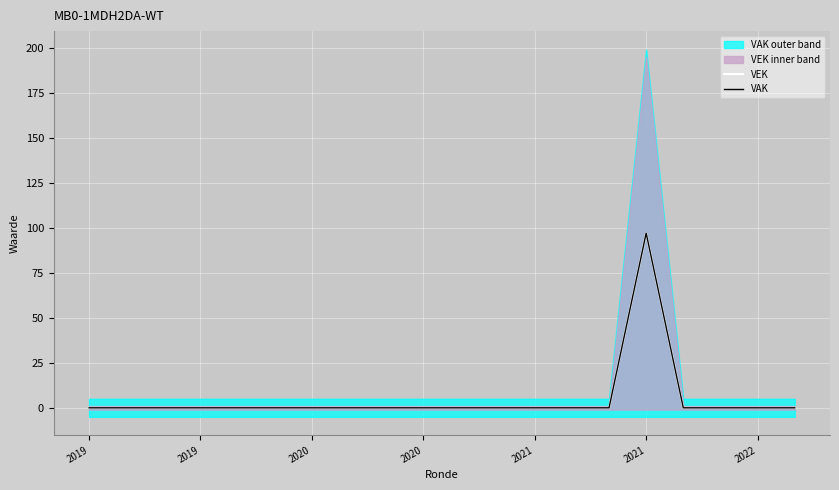

What is the highest value of the VAK series?

97